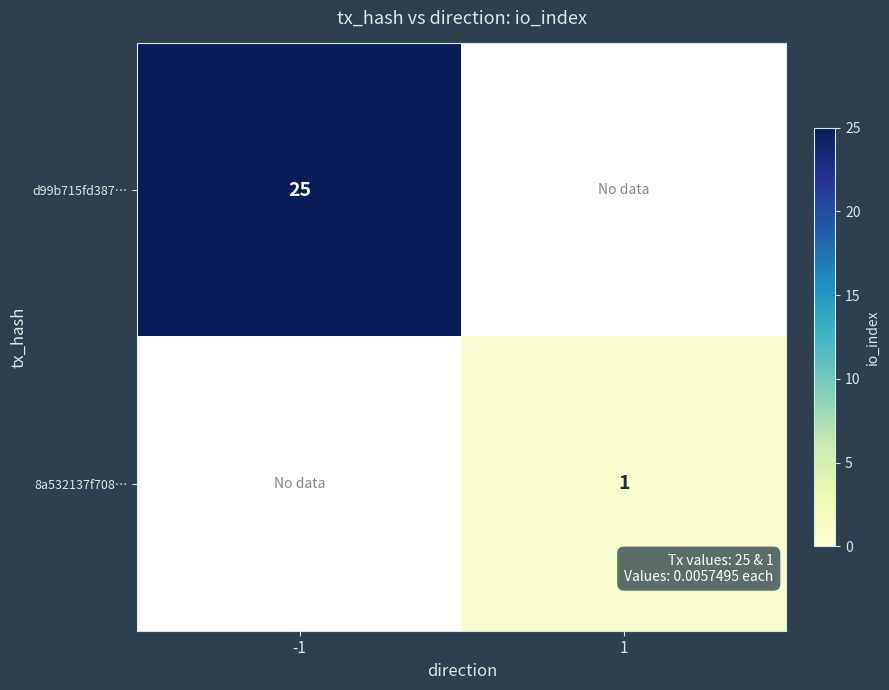

What is the smallest value displayed?

1.0